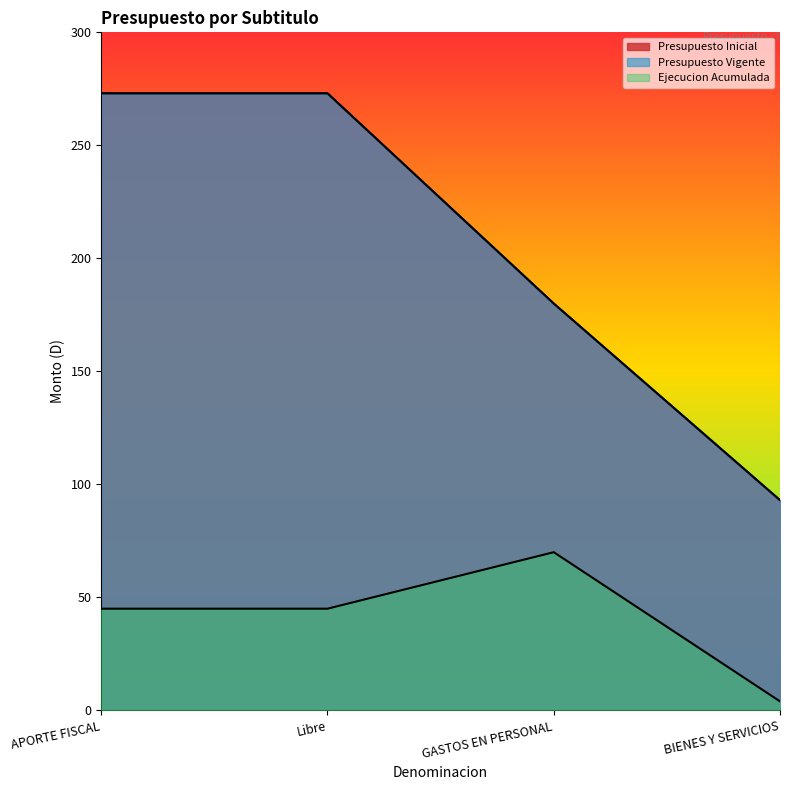

Which series changed the most between Libre and BIENES Y SERVICIOS?

Presupuesto Inicial